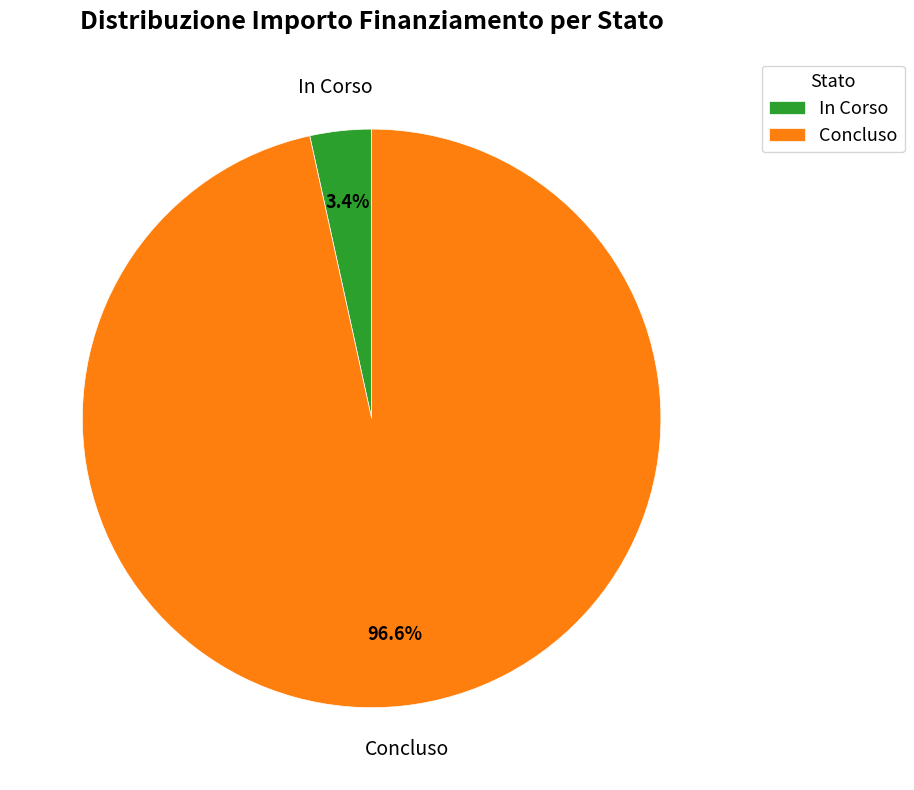

Between In Corso and Concluso, which is larger?

Concluso